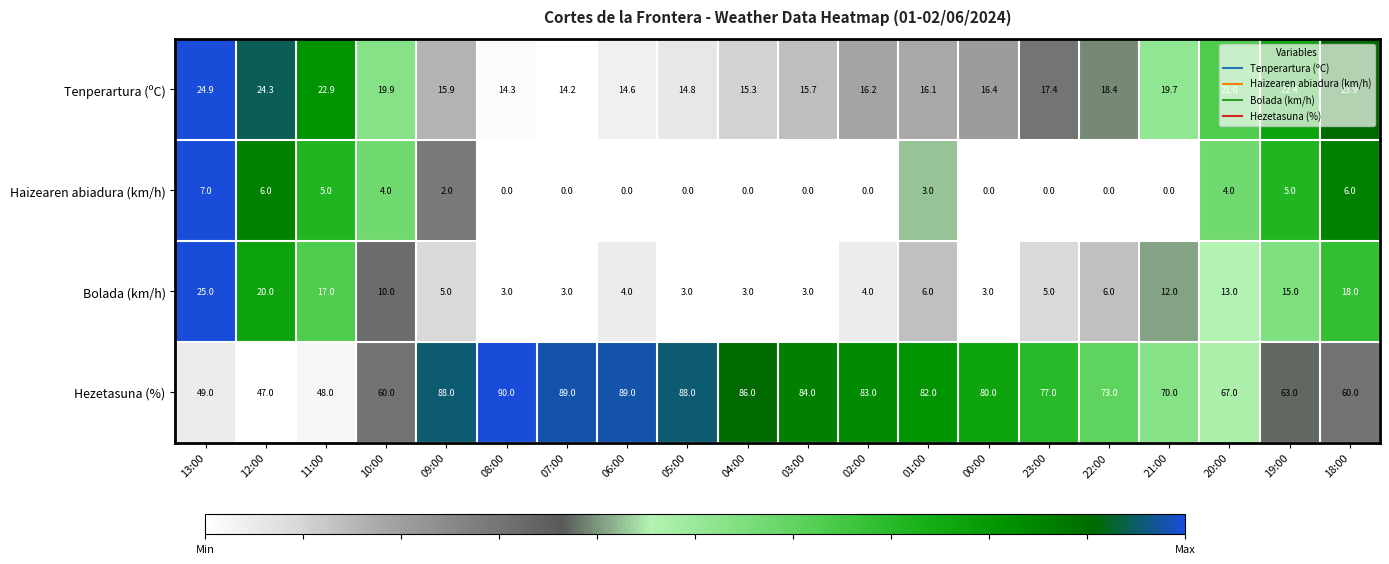

Where is Hezetasuna (%) nearest to the value 68?

20:00